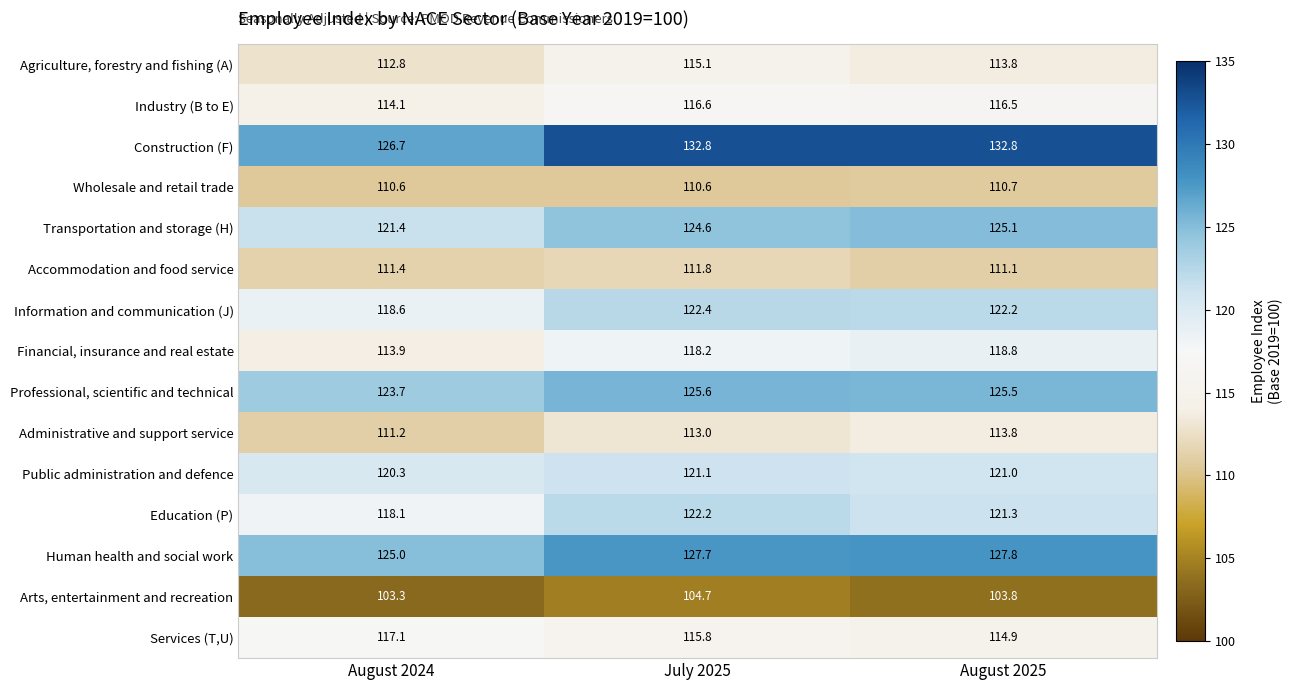

What is the smallest value displayed?

103.3